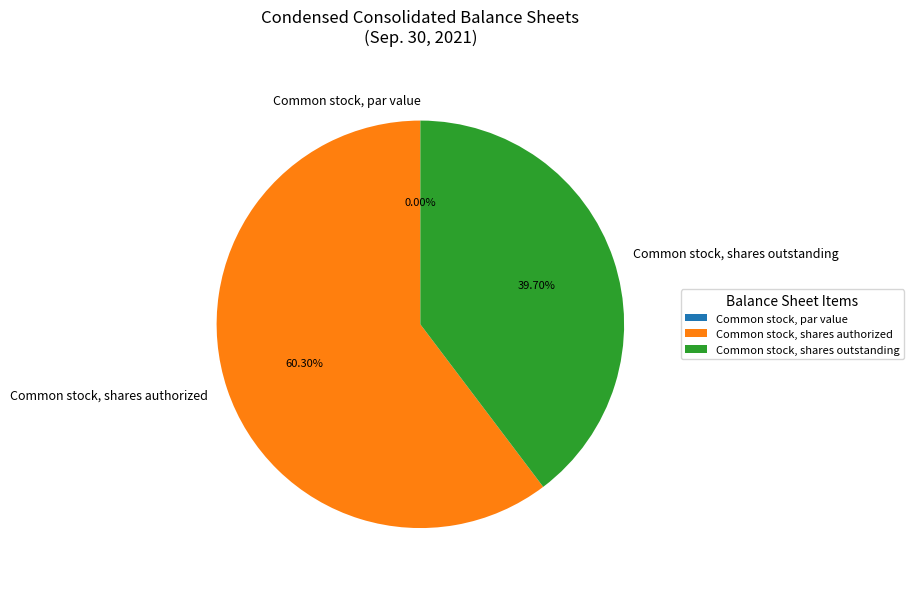

What percentage do Common stock, shares outstanding and Common stock, par value together represent?

39.7%